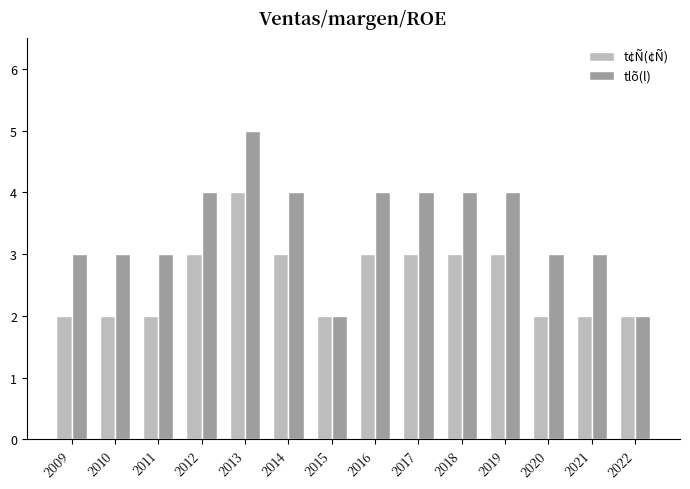

Reading left to right, what are all the values shown in this chart?

t¢Ñ(¢Ñ): 2009=2	2010=2	2011=2	2012=3	2013=4	2014=3	2015=2	2016=3	2017=3	2018=3	2019=3	2020=2	2021=2	2022=2
tlõ(l): 2009=3	2010=3	2011=3	2012=4	2013=5	2014=4	2015=2	2016=4	2017=4	2018=4	2019=4	2020=3	2021=3	2022=2